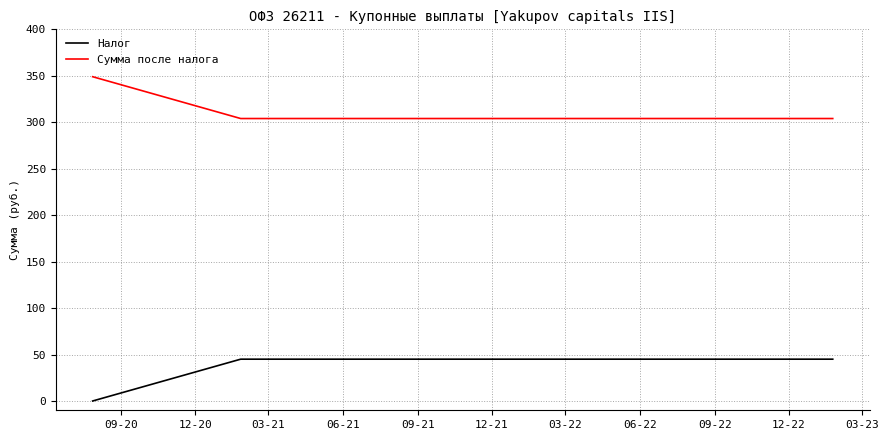

True or false: Сумма после налога and Налог cross at least once.

False